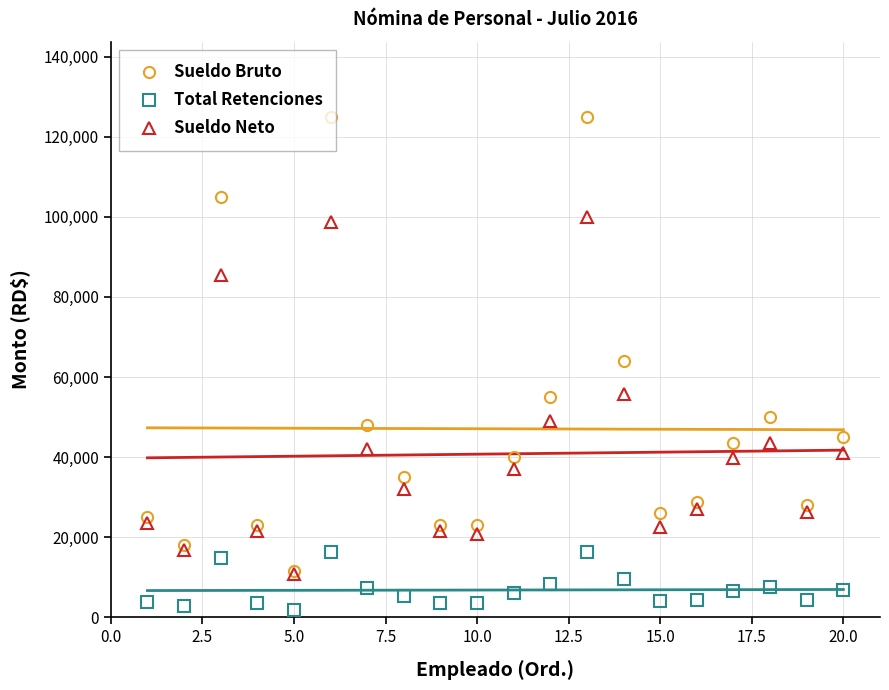

What is the sum of all Sueldo Neto values?

815811.0